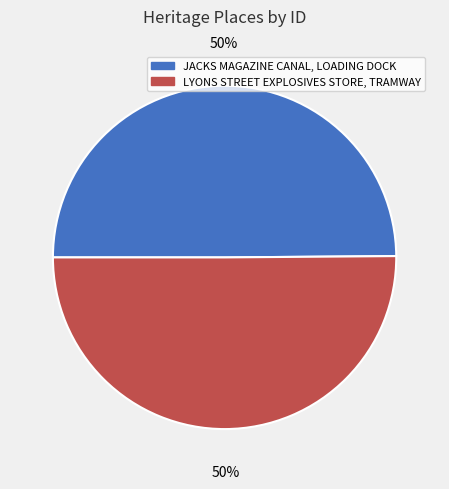

Count the number of slices in the pie.

2